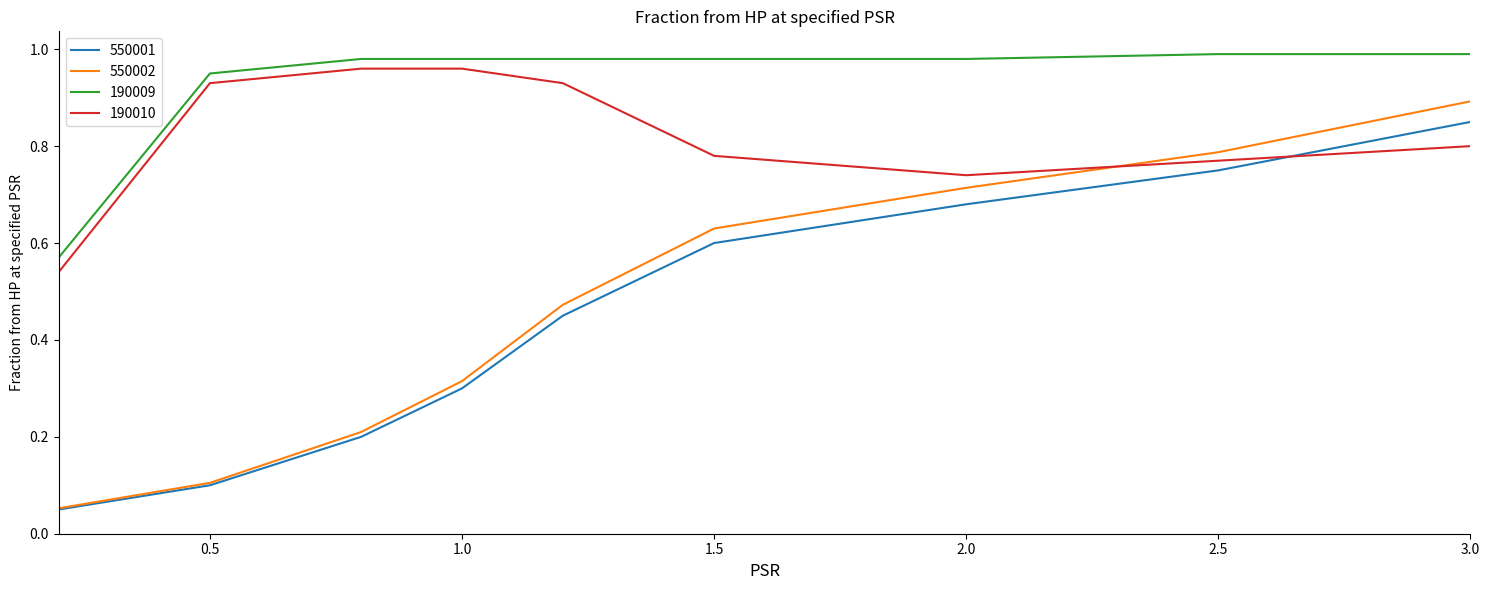

What are all the series names shown in the legend?

550001, 550002, 190009, 190010